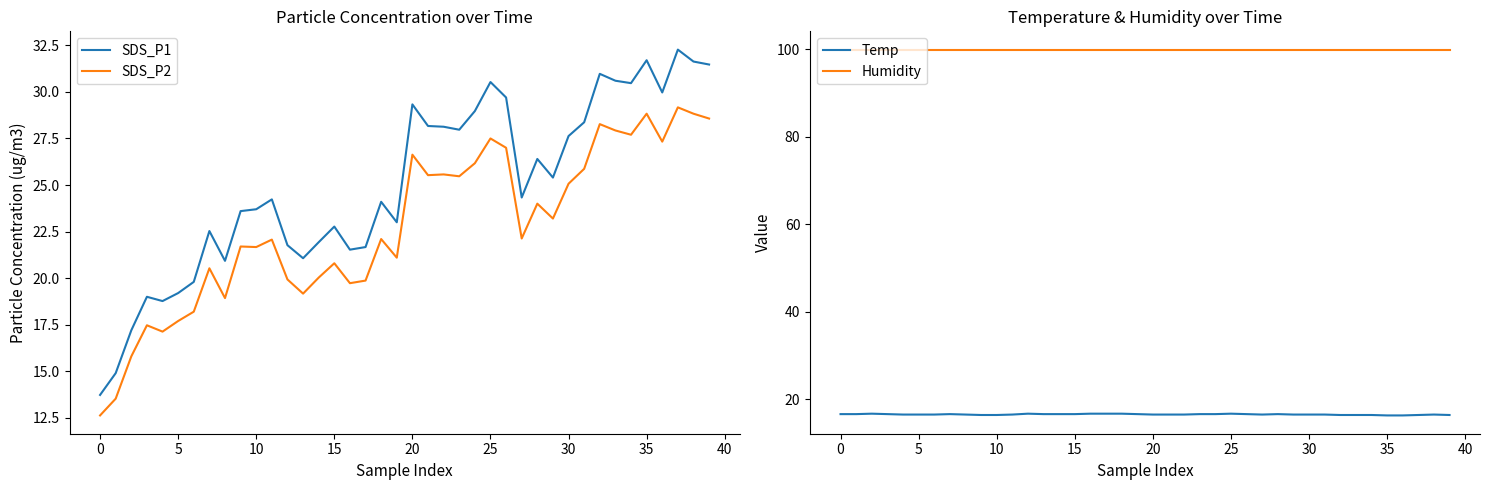

What is the total value across all series at 11?

162.7